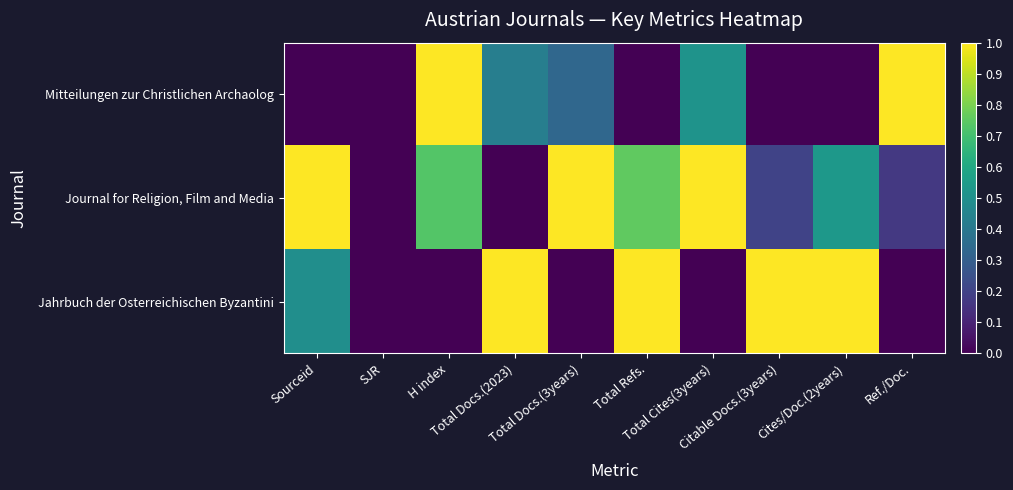

Reading left to right, list all the values displayed in this chart.

Mitteilungen zur Christlichen Archaolog: Sourceid=0.0	SJR=0.0	H index=1.0	Total Docs.(2023)=0.4	Total Docs.(3years)=0.3	Total Refs.=0.0	Total Cites(3years)=0.5	Citable Docs.(3years)=0.0	Cites/Doc.(2years)=0.0	Ref./Doc.=1.0
Journal for Religion, Film and Media: Sourceid=1.0	SJR=0.0	H index=0.7	Total Docs.(2023)=0.0	Total Docs.(3years)=1.0	Total Refs.=0.8	Total Cites(3years)=1.0	Citable Docs.(3years)=0.2	Cites/Doc.(2years)=0.5	Ref./Doc.=0.2
Jahrbuch der Osterreichischen Byzantini: Sourceid=0.5	SJR=0.0	H index=0.0	Total Docs.(2023)=1.0	Total Docs.(3years)=0.0	Total Refs.=1.0	Total Cites(3years)=0.0	Citable Docs.(3years)=1.0	Cites/Doc.(2years)=1.0	Ref./Doc.=0.0